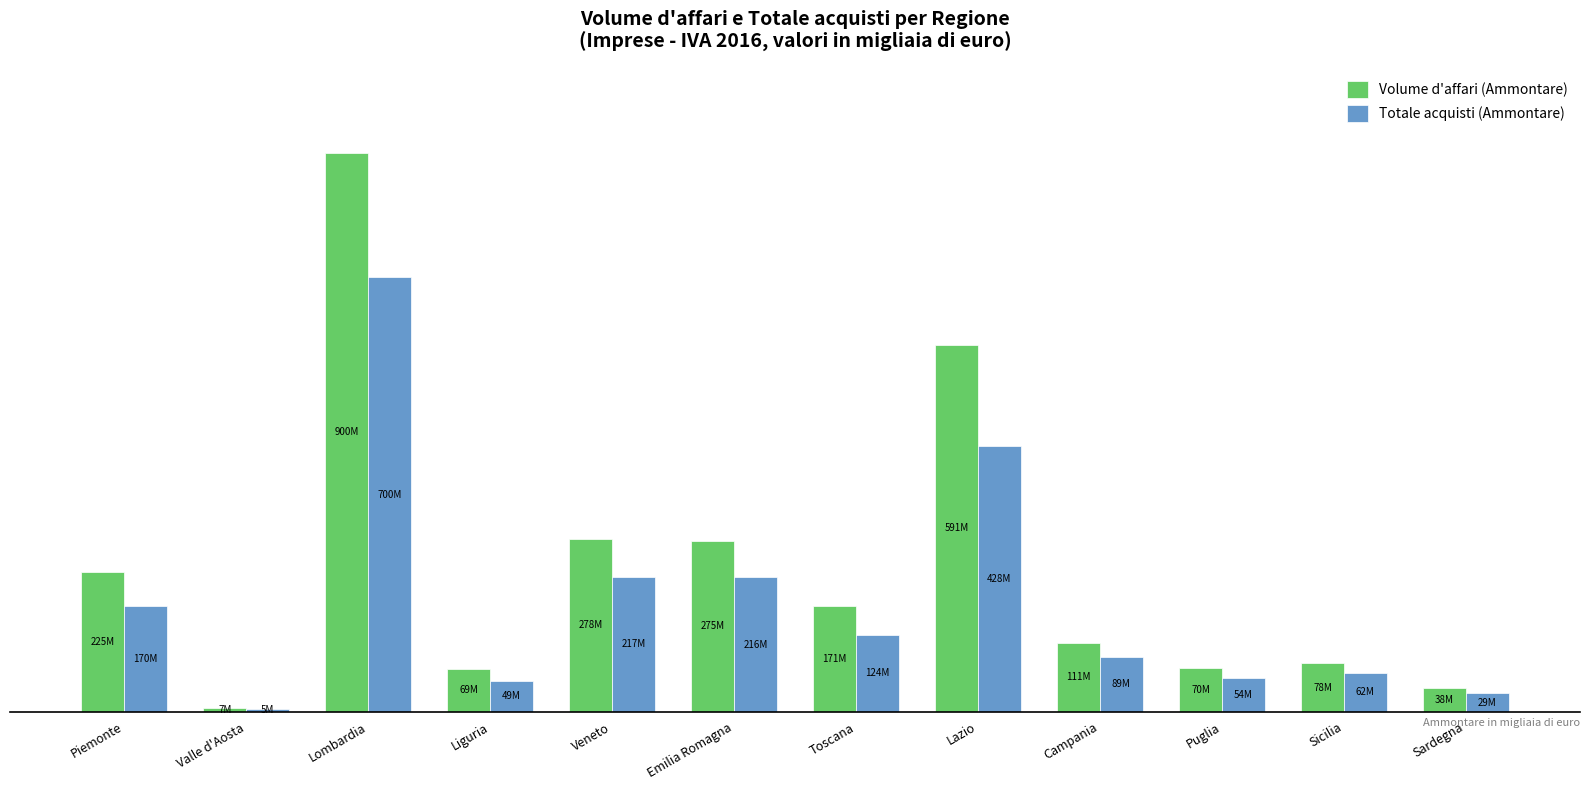

What is the smallest value displayed?

4819420